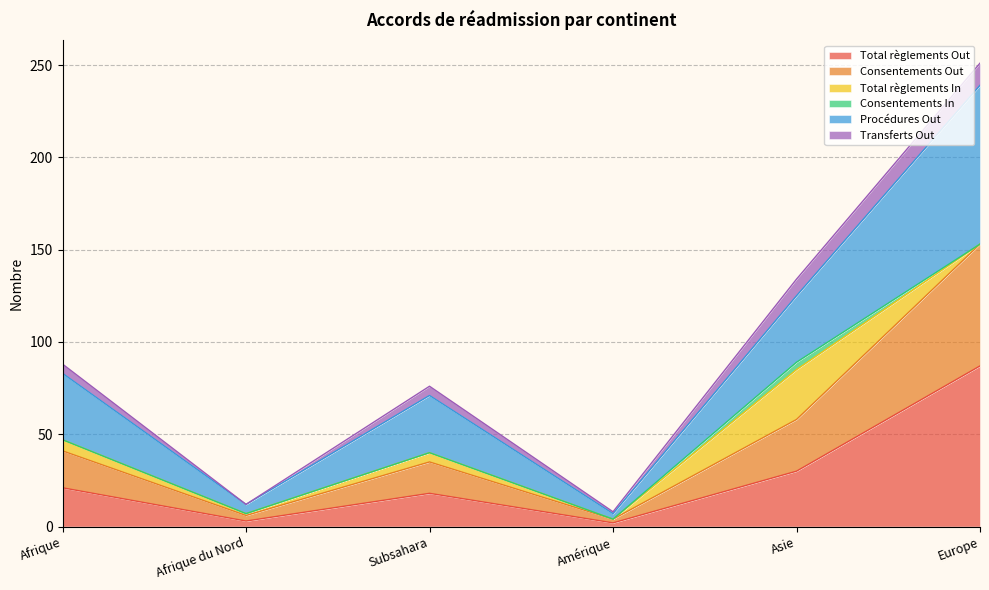

What is the label of the 2nd point from the left?

Afrique du Nord